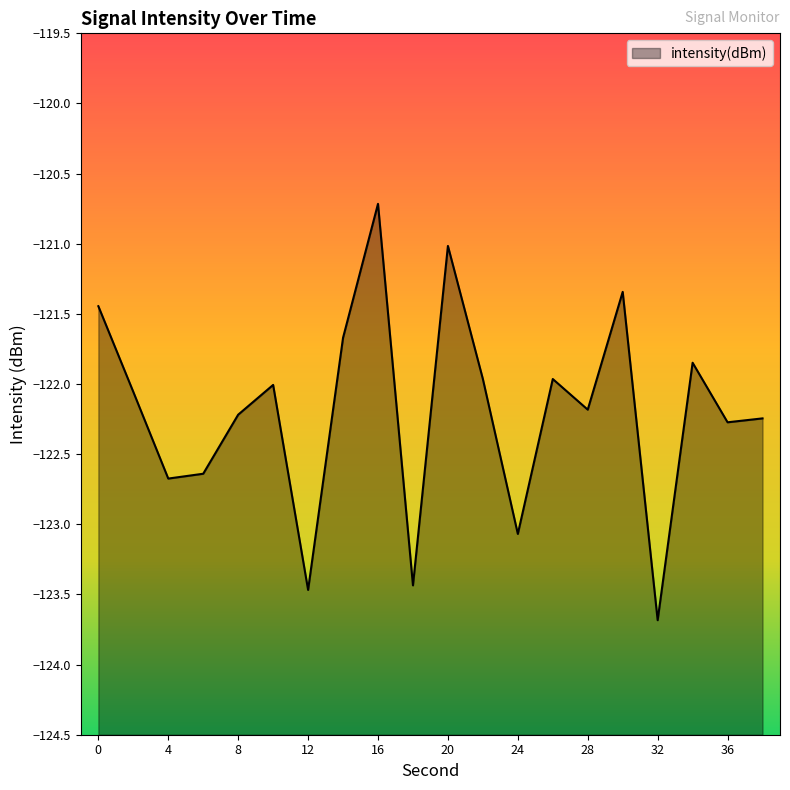

At which category does the data reach its first local peak?

10